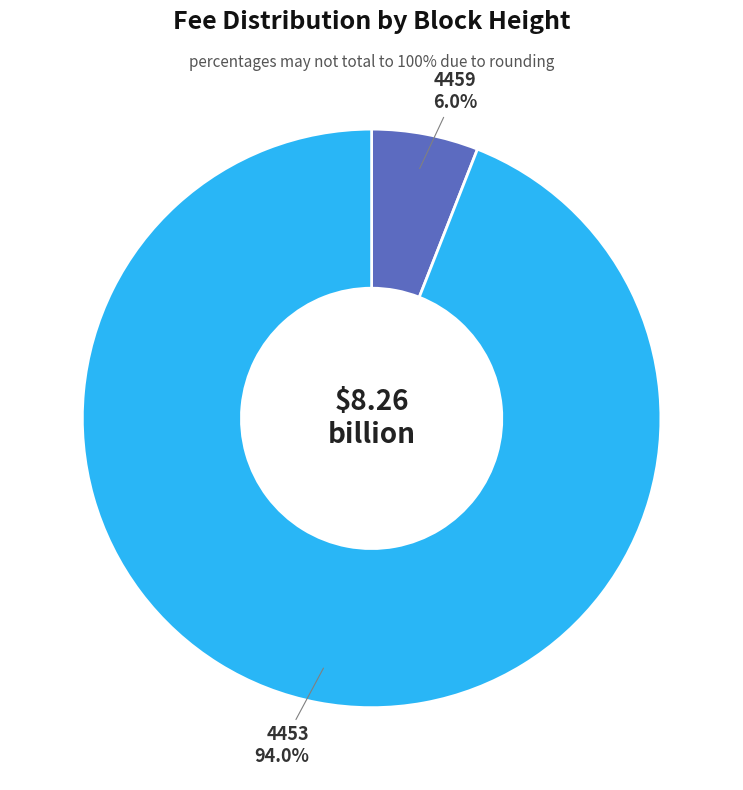

Rank the categories by value from highest to lowest.

4453, 4459